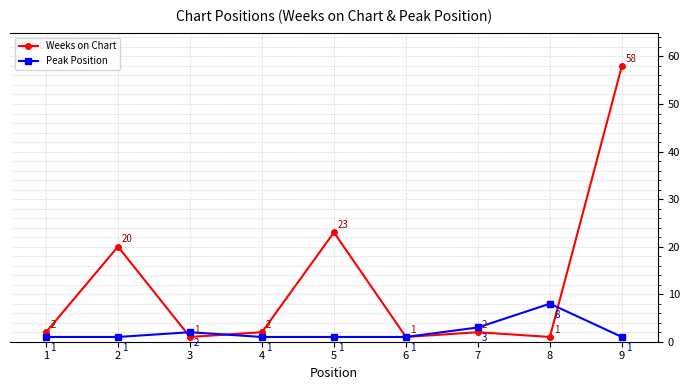

After their last crossing, which series has the higher values: Peak Position or Weeks on Chart?

Weeks on Chart